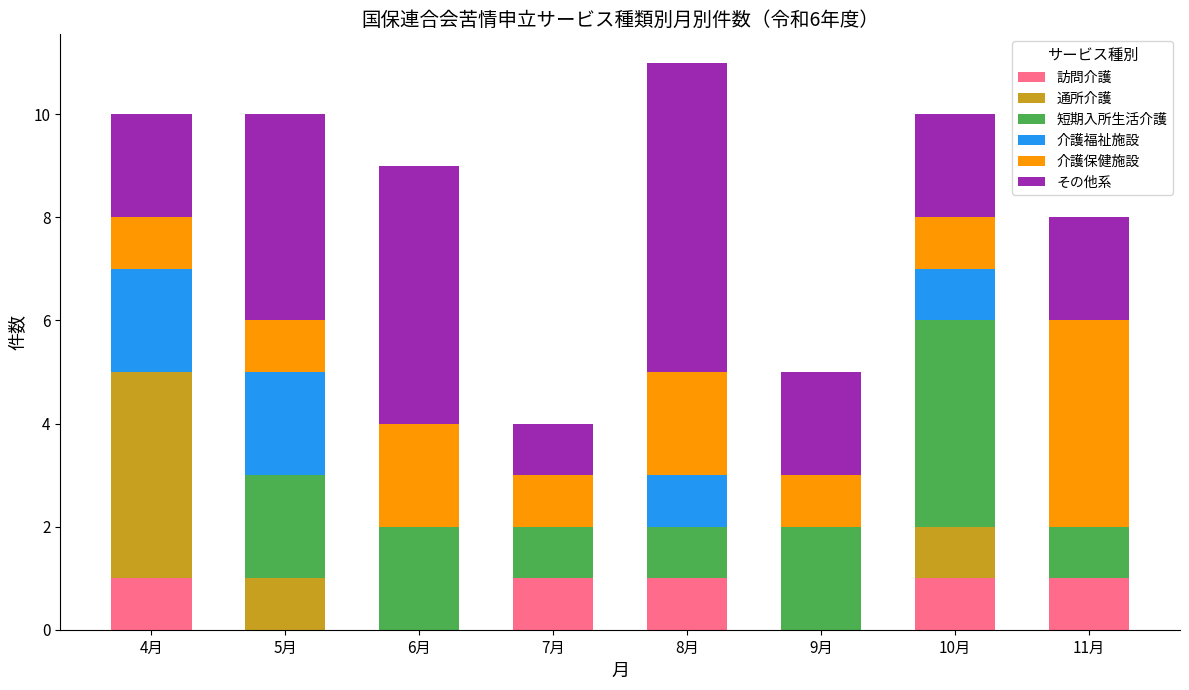

The value of 訪問介護 at 9月 is 0. True or false?

True